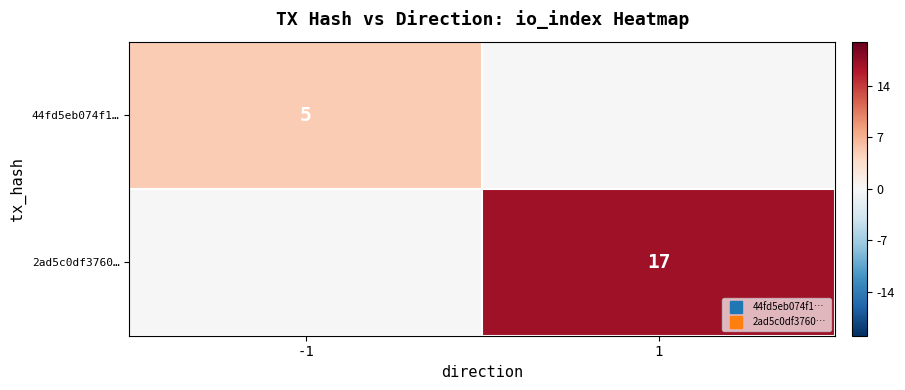

How many values in 2ad5c0df3760… are above zero?

1